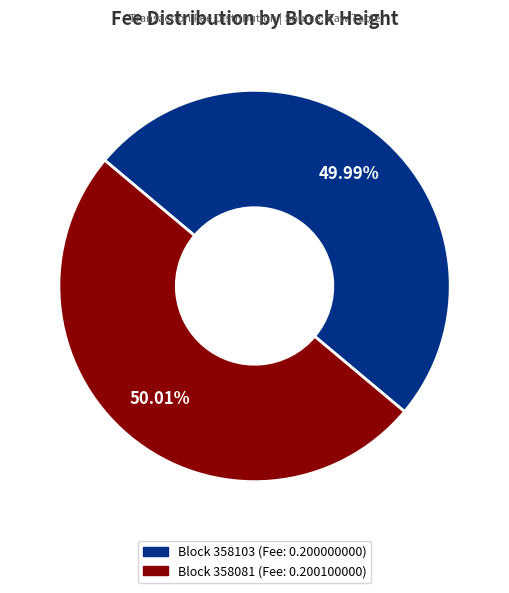

Is there any slice that represents more than half of the pie?

Yes